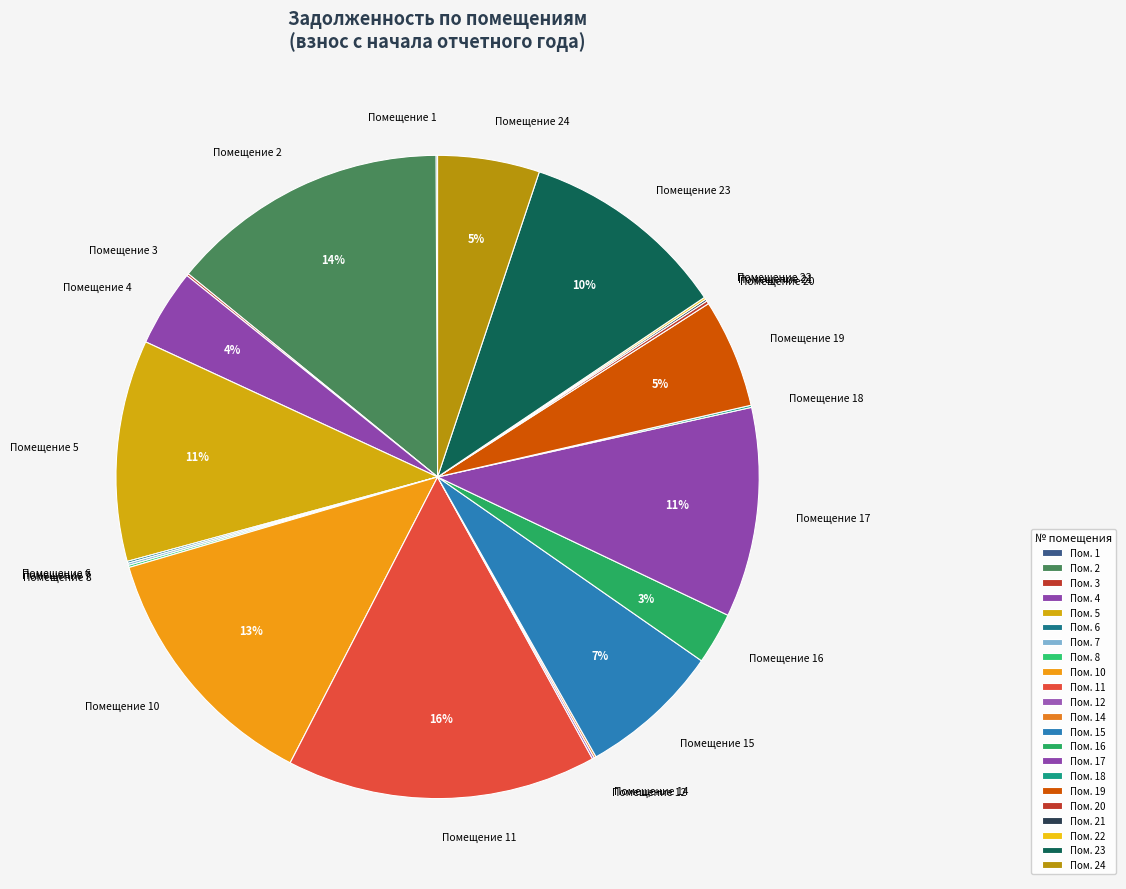

Is it true that Помещение 24 is 5% of the pie?

True